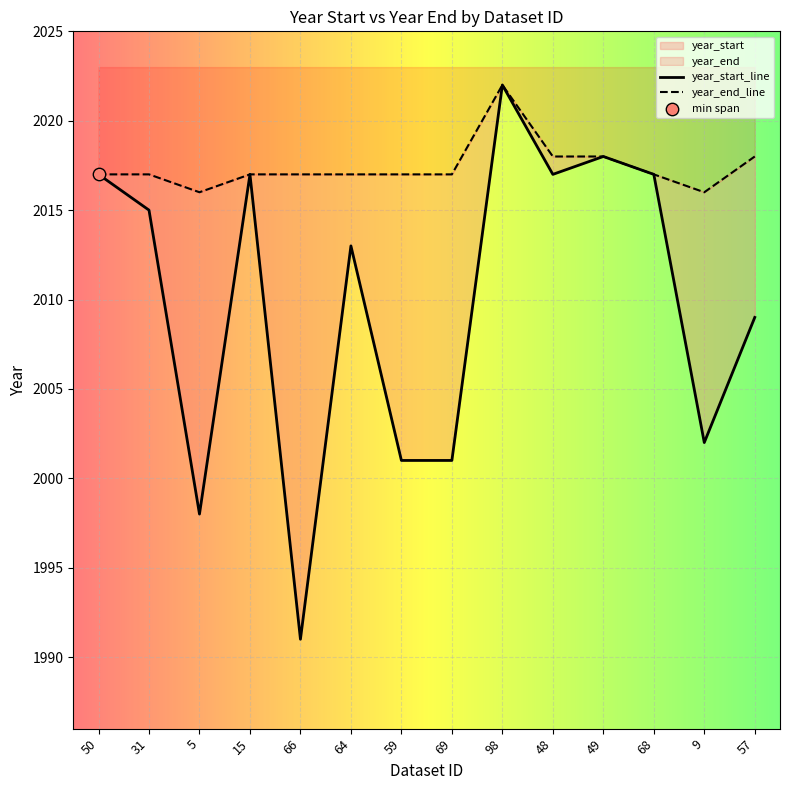

Which series contains the lowest Y value?

year_start